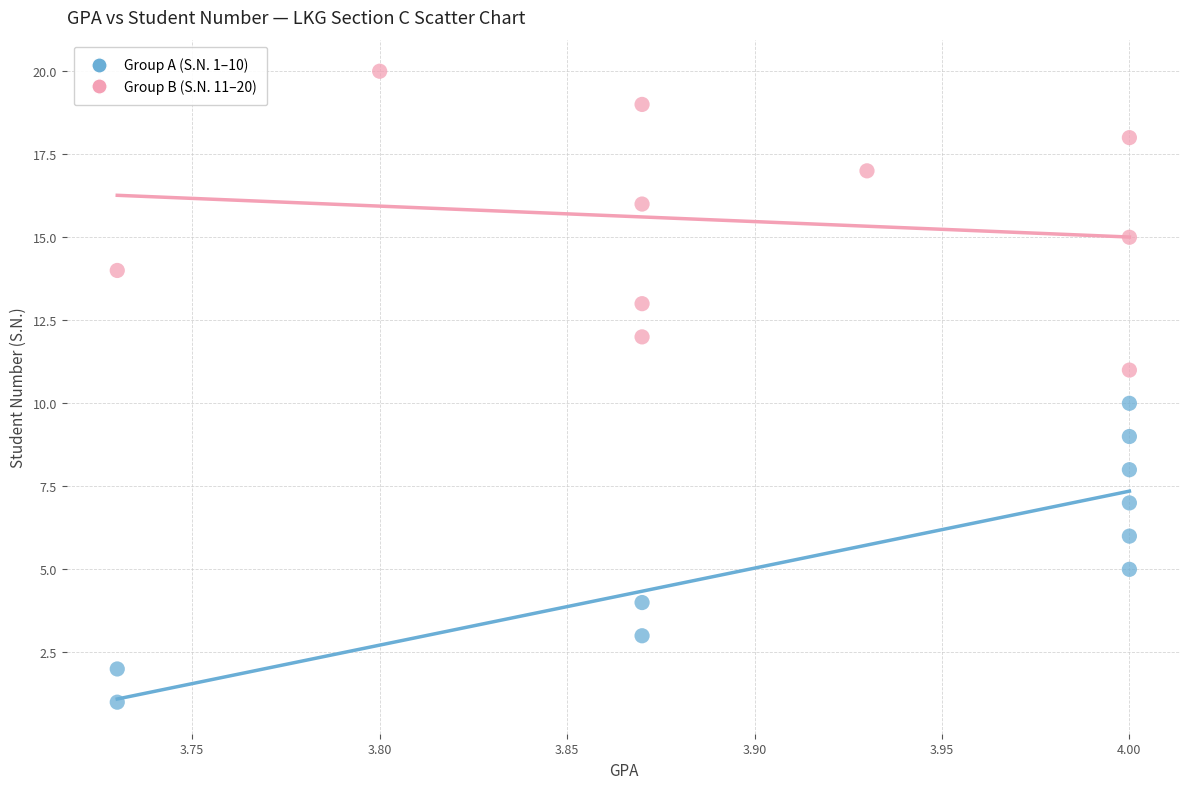

Which series reaches the minimum Y coordinate?

Group A (S.N. 1–10)